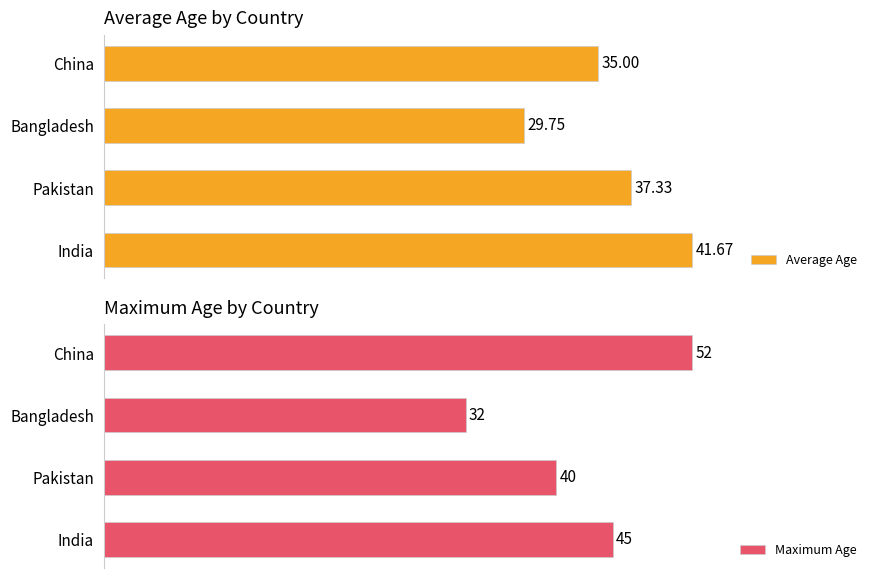

At how many categories does at least one series exceed 46?

1